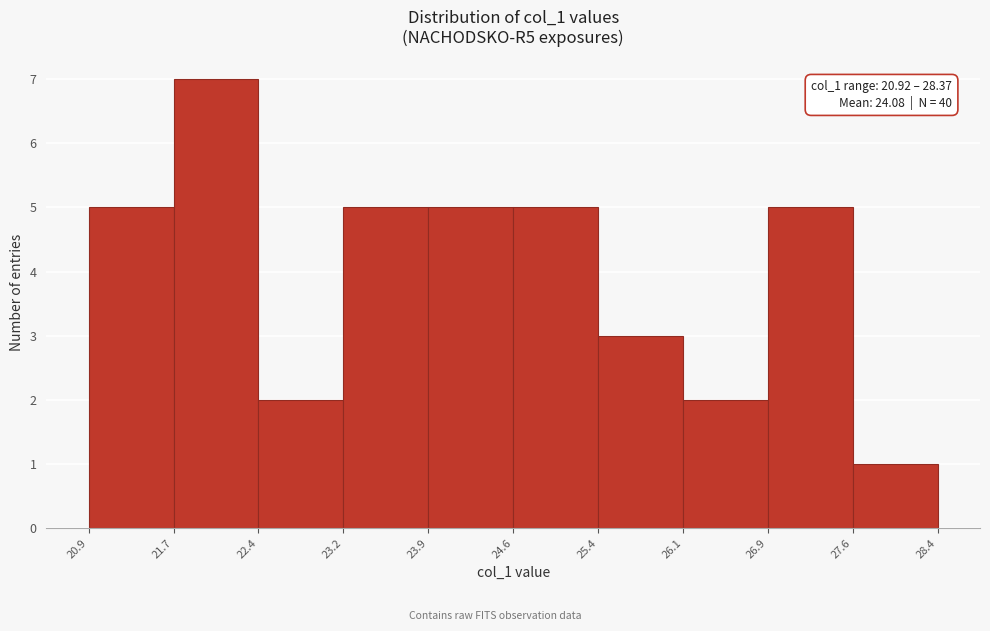

Which range on the x-axis has the tallest bar?

21.7 to 22.4